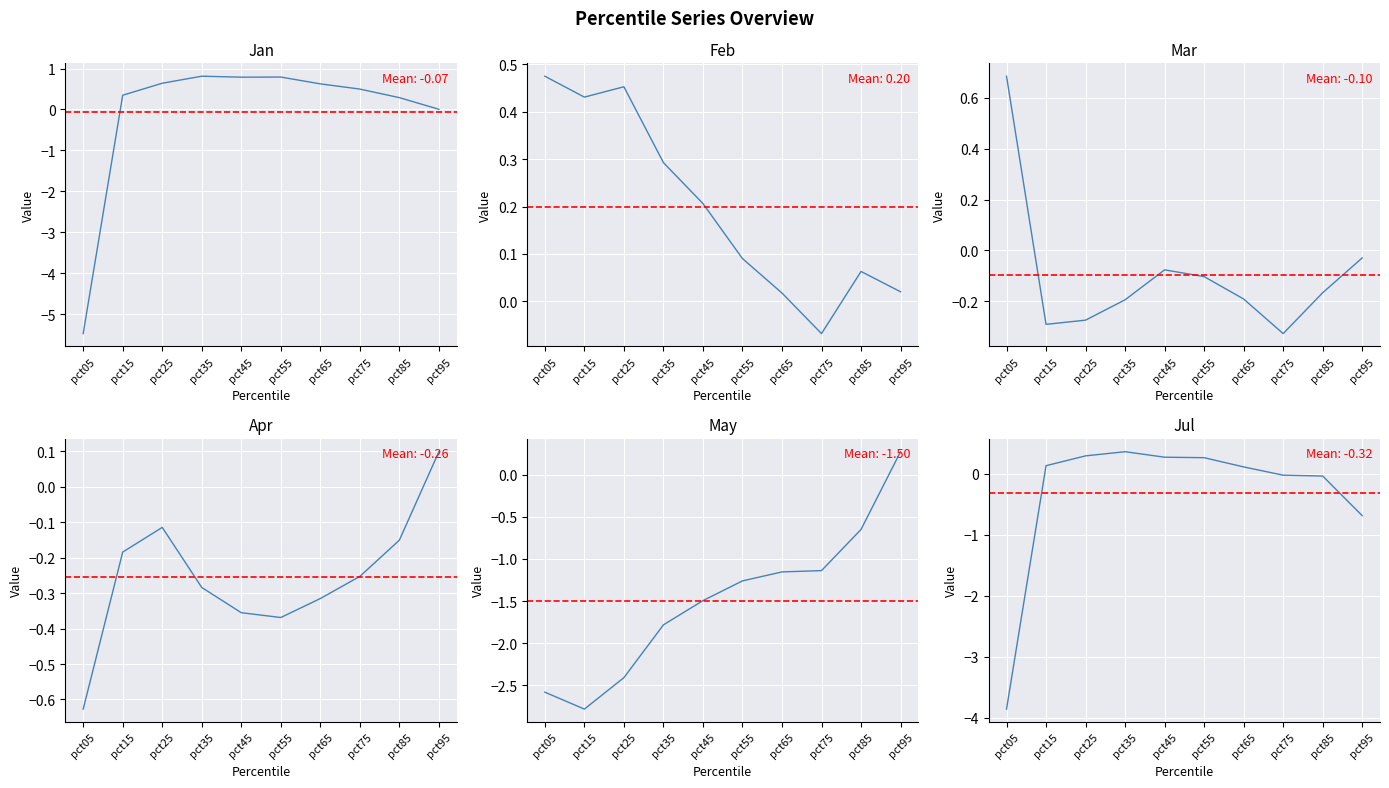

Which series changed the most between pct25 and pct45?

May